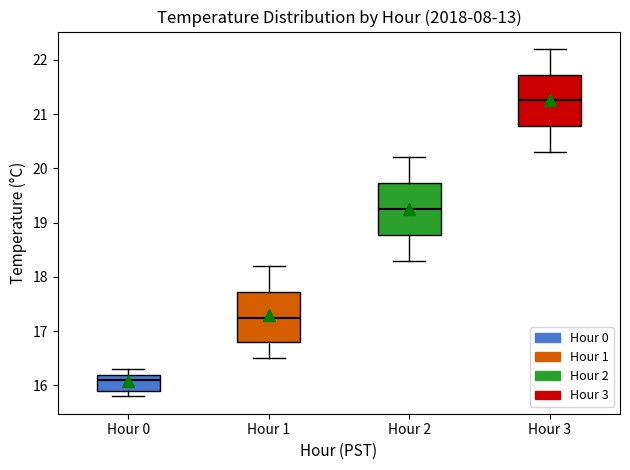

Where is the upper edge of the box for Hour 3 on the y-axis? The values are not printed on the chart, so give them approximately, as read against the axis.

21.7